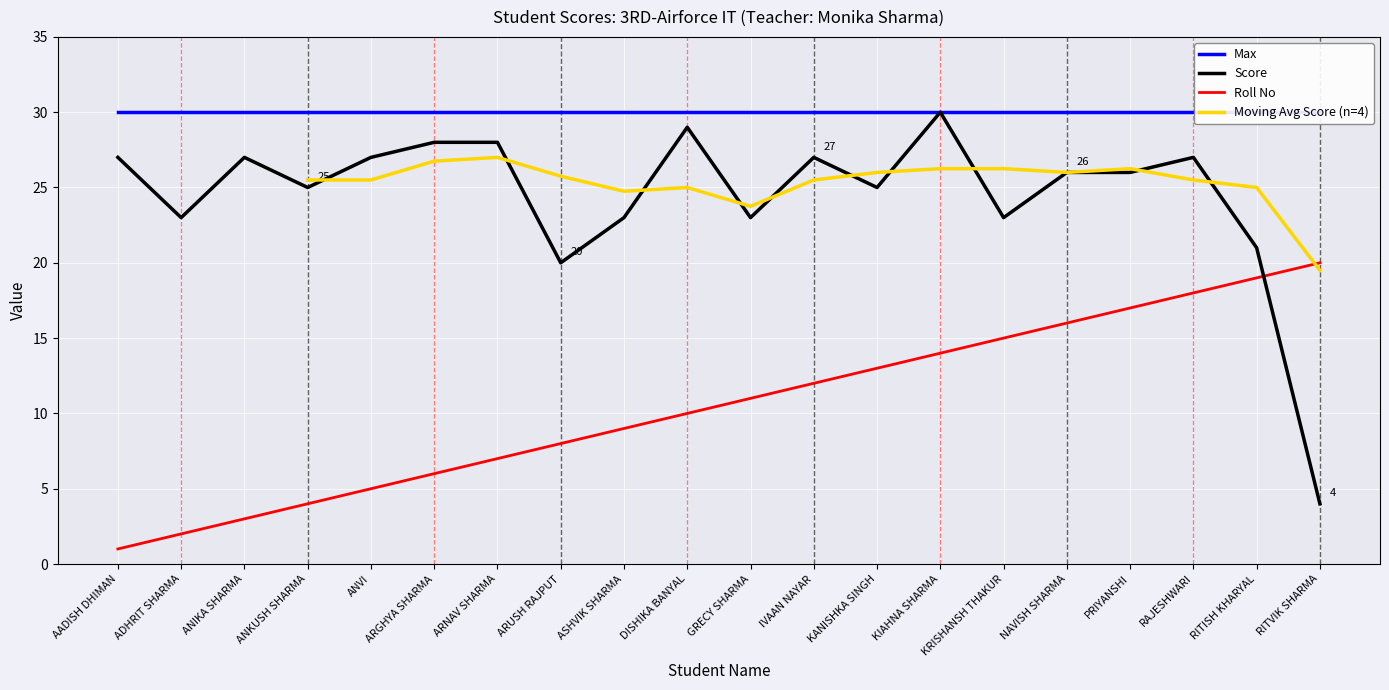

Where is the first local maximum for Score?

ANIKA SHARMA